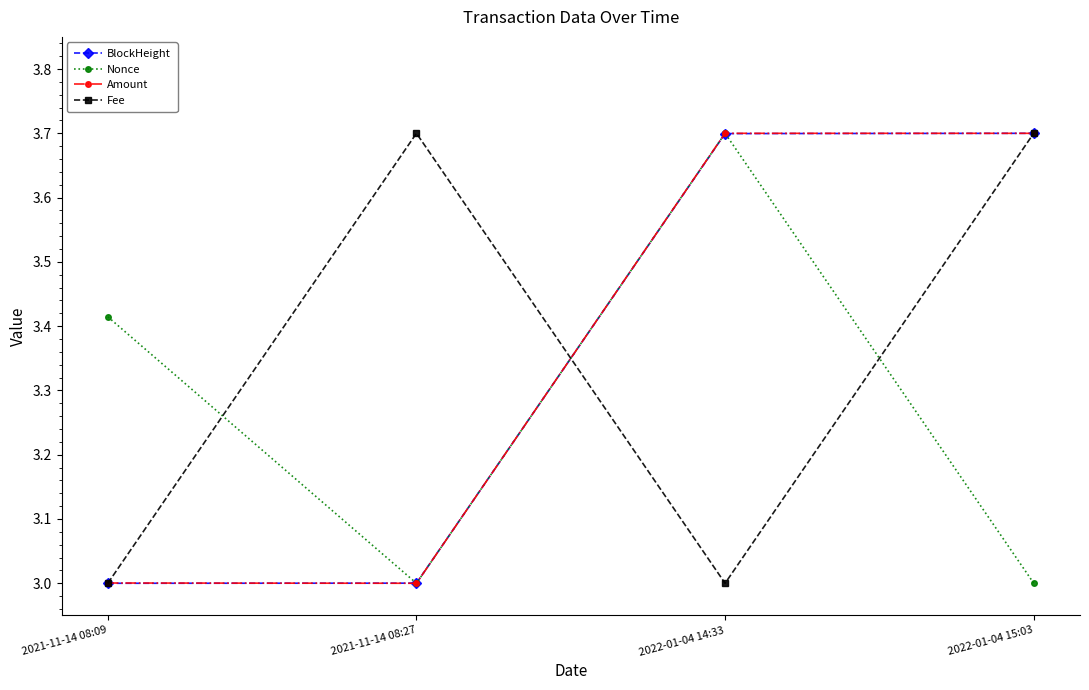

What is the sum of the Amount values at 2022-01-04 15:03 and 2021-11-14 08:27?

6.7